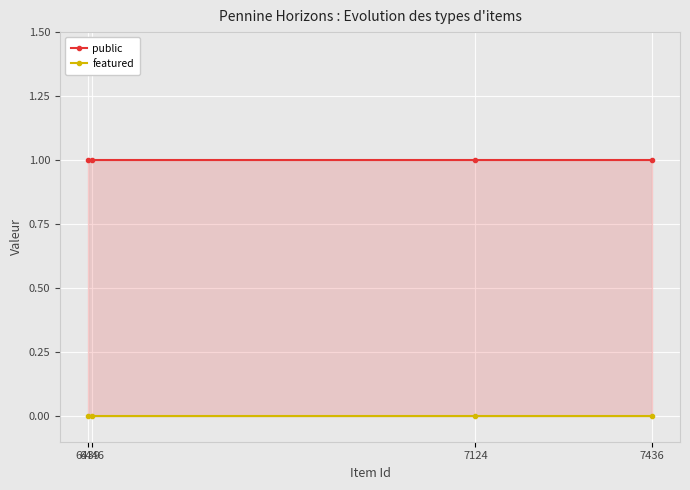

Reading right to left, extract all data points from this chart.

public: 1	1	1	1
featured: 0	0	0	0